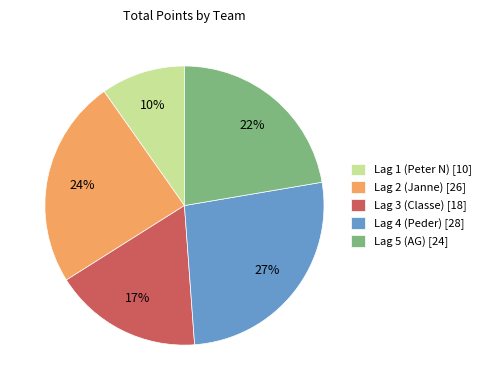

True or false: Lag 1 (Peter N) [10] accounts for 10% of the total.

True